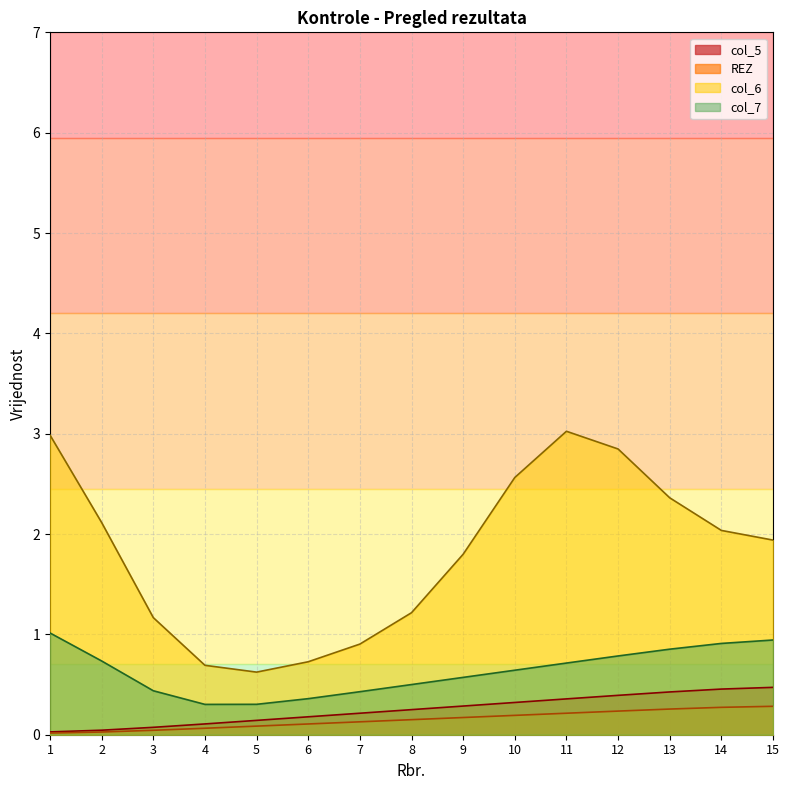

Count the col_7 values in the range 0 to 1.

14